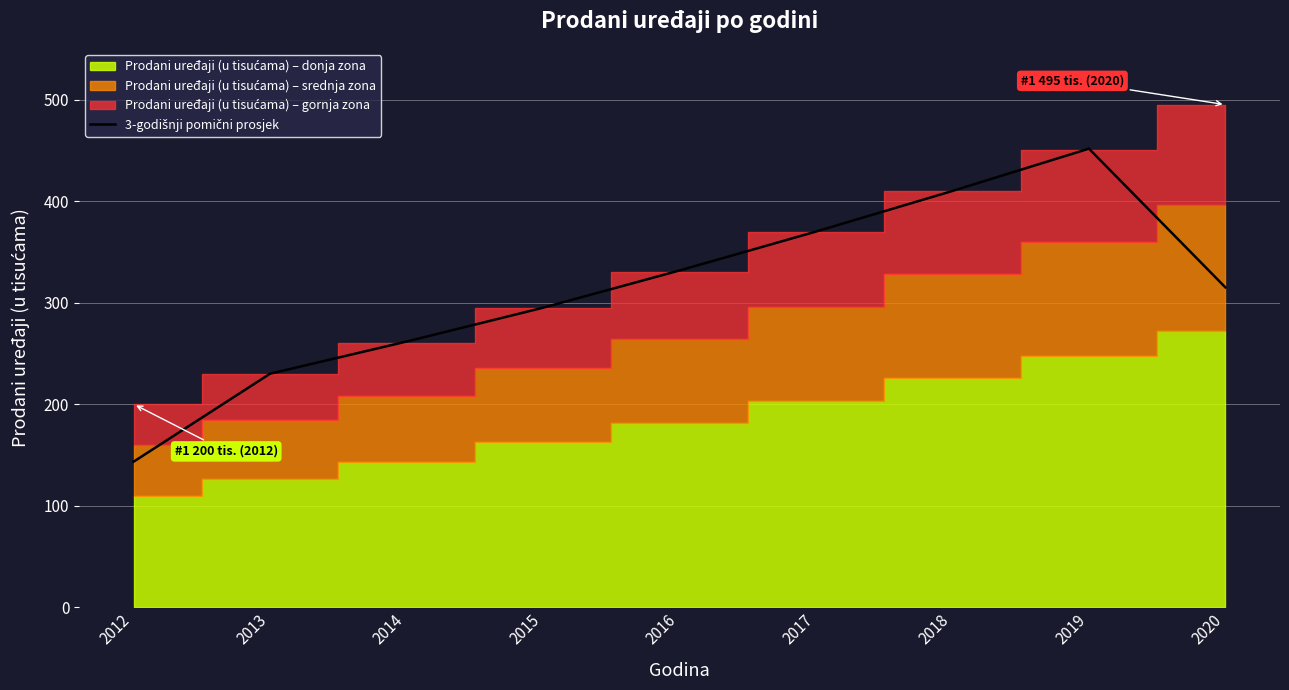

Read the value at 2015.

295.0